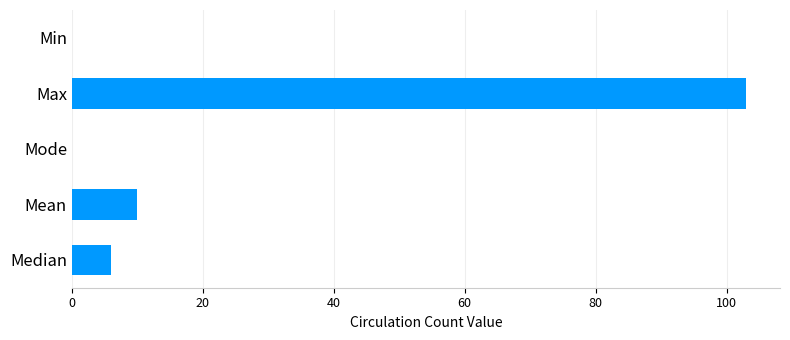

What is the sum of the values at Median and Max?

109